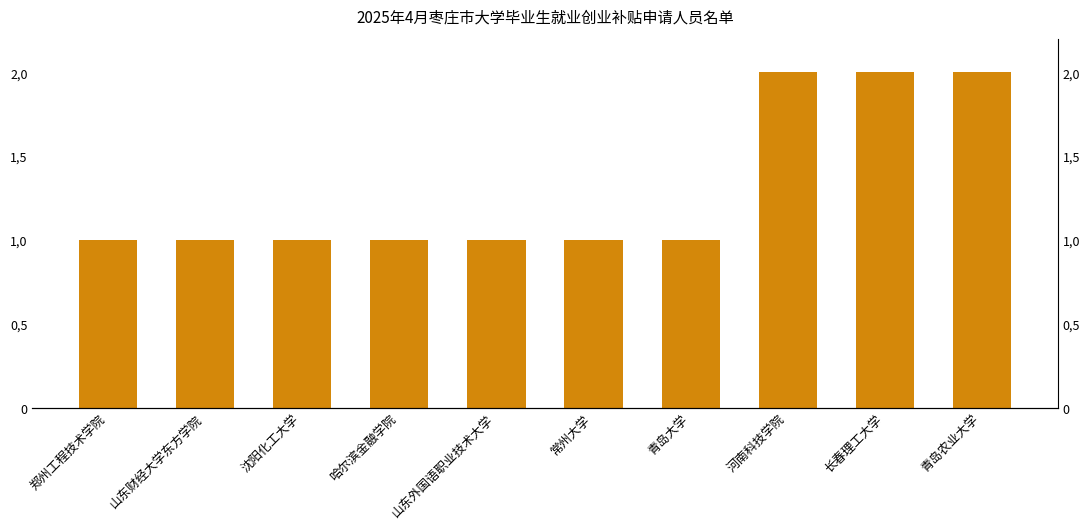

What is the difference between the values at 河南科技学院 and 哈尔滨金融学院?

1